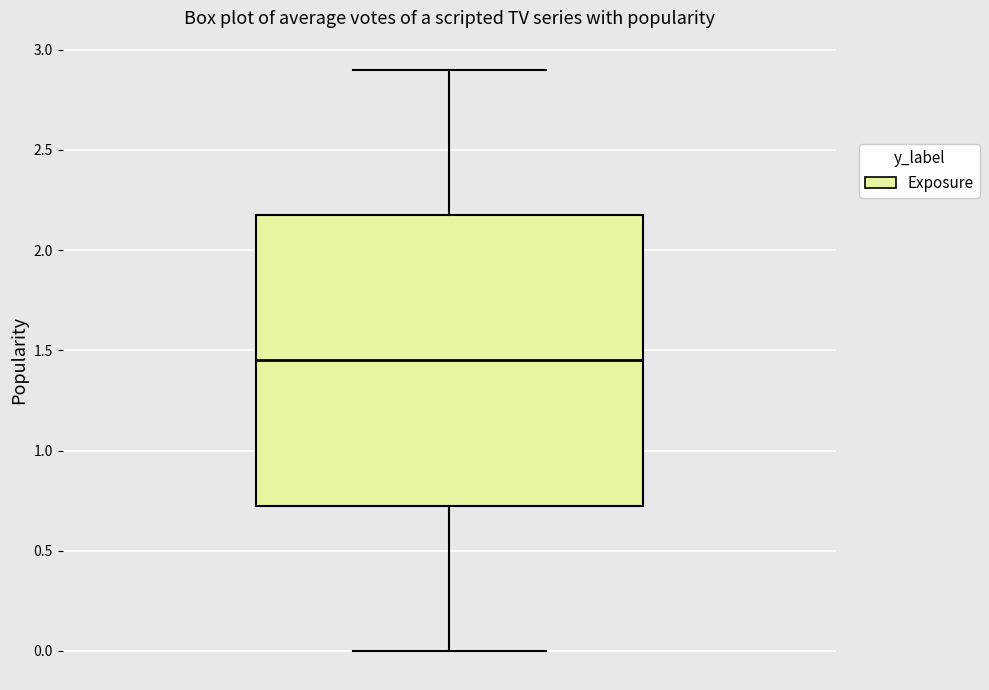

Transcribe this box plot: give where the median line is, the range the box spans, and where the two whiskers end, as read against the y-axis. The values are not printed on the chart, so give them approximately, as read against the axis.

median 1.45, box 0.75 to 2.20, whiskers 0.00 to 2.90